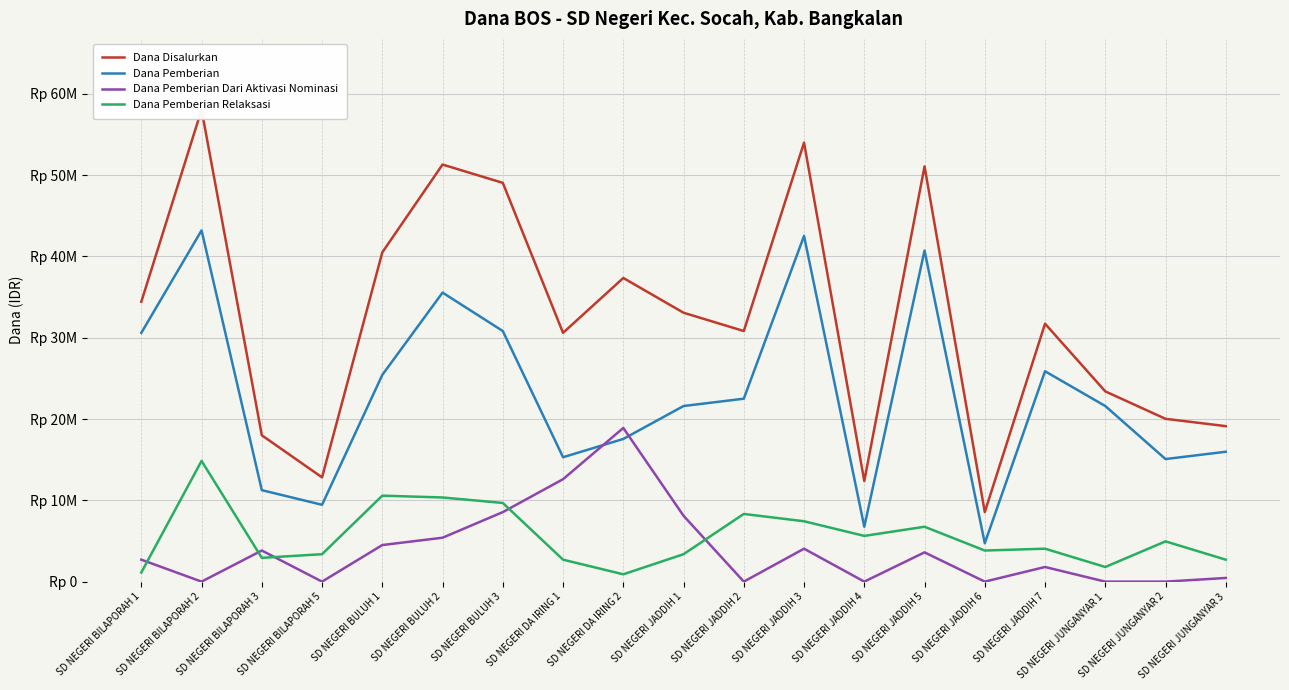

The Dana Disalurkan series shows 19125000 at SD NEGERI JUNGANYAR 3. True or false?

True